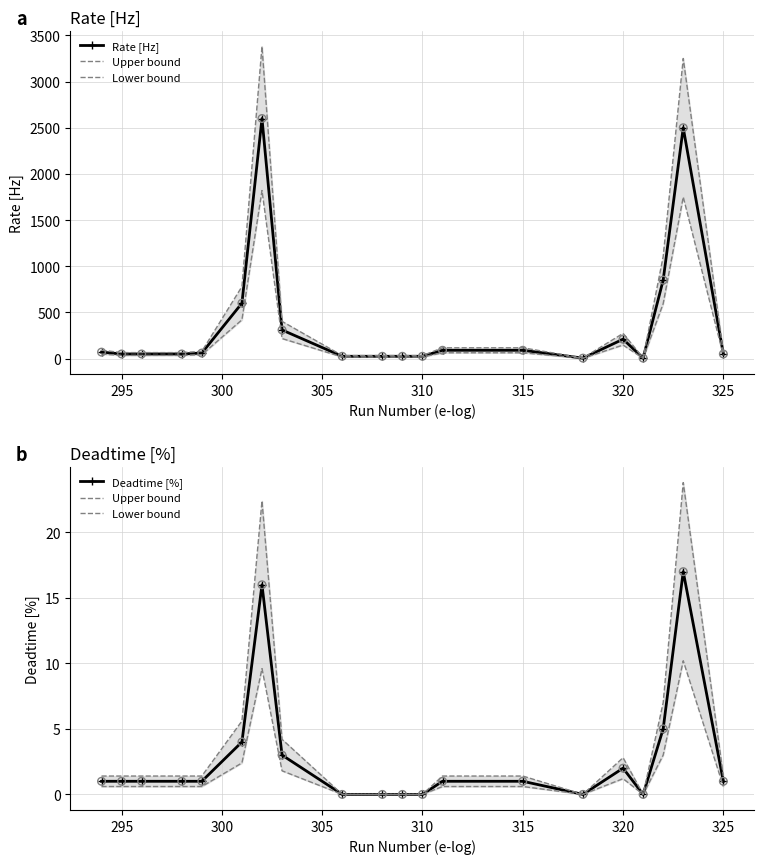

Which series contains the lowest Y value?

Upper bound